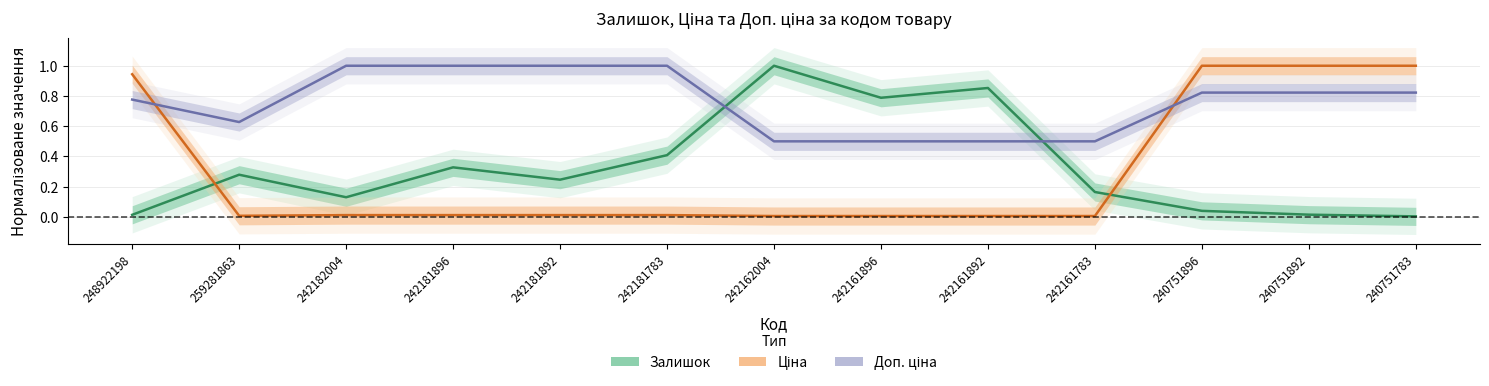

What is the difference between the maximum and minimum values in the Залишок series?

1.0